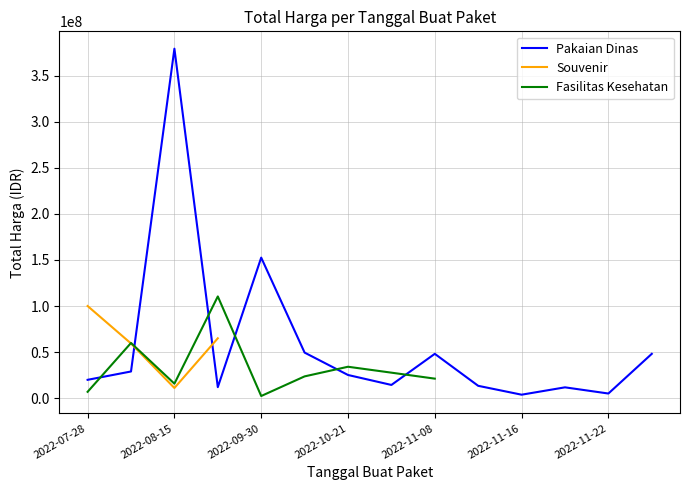

Where is Pakaian Dinas nearest to the value 191450000?

2022-09-30